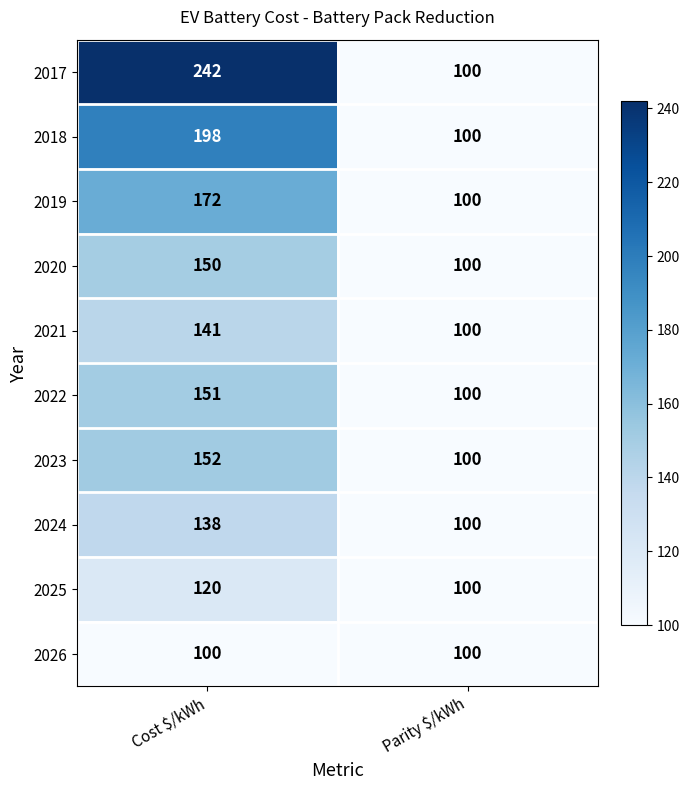

Which series has the widest spread of values?

2017